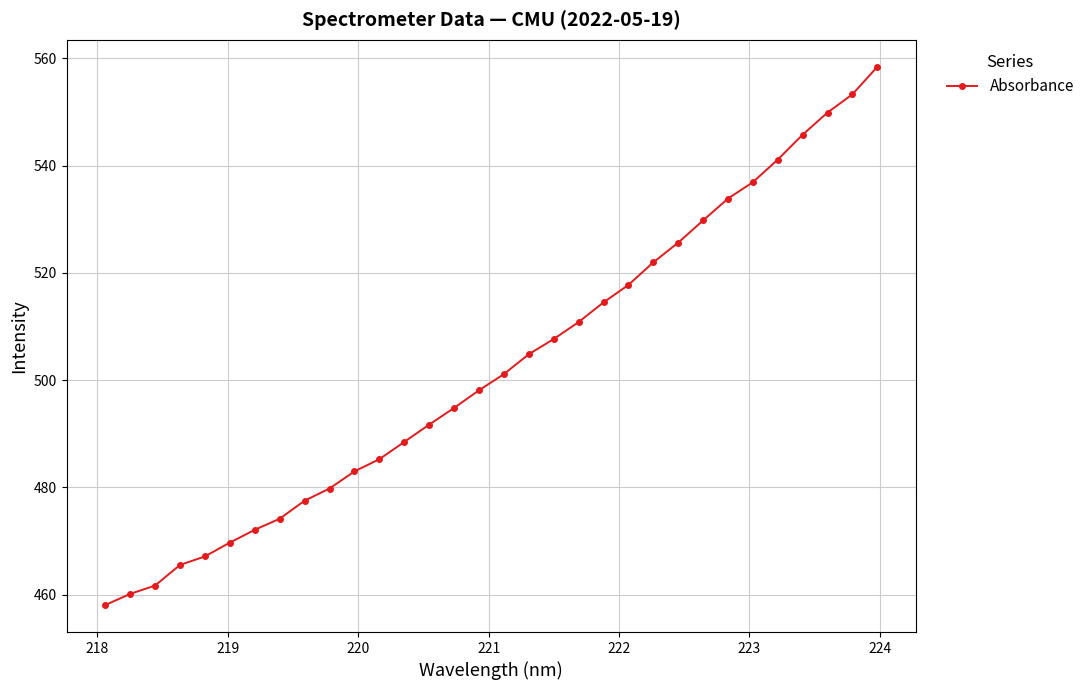

What is the average value?

502.5